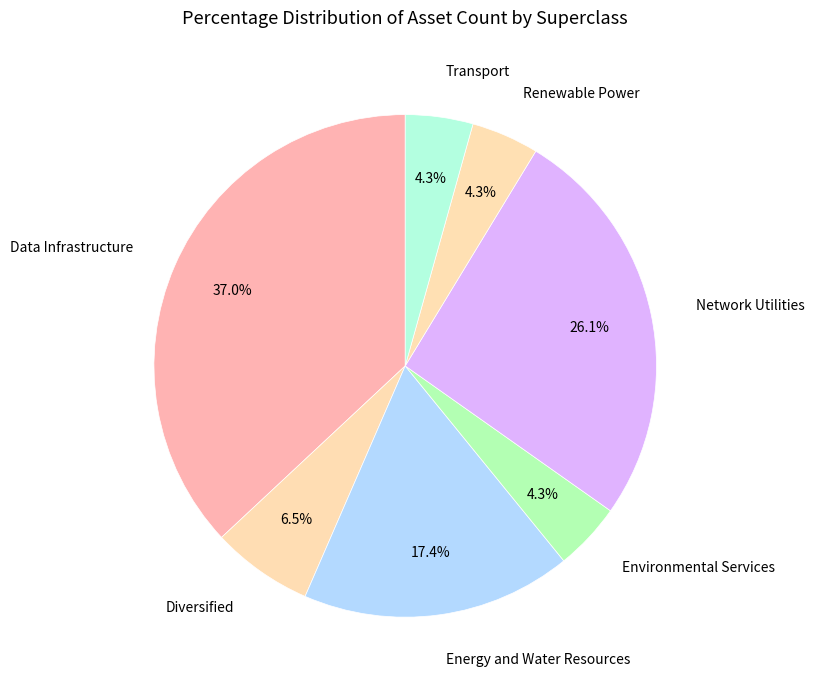

How much of the chart is everything except Diversified?

93.5%